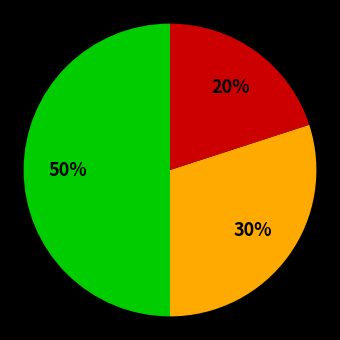

To the nearest percent, what is the average slice percentage?

33%